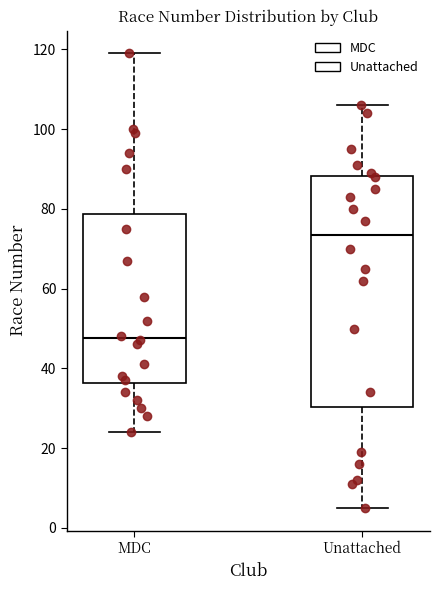

Which box's median line is the highest?

Unattached